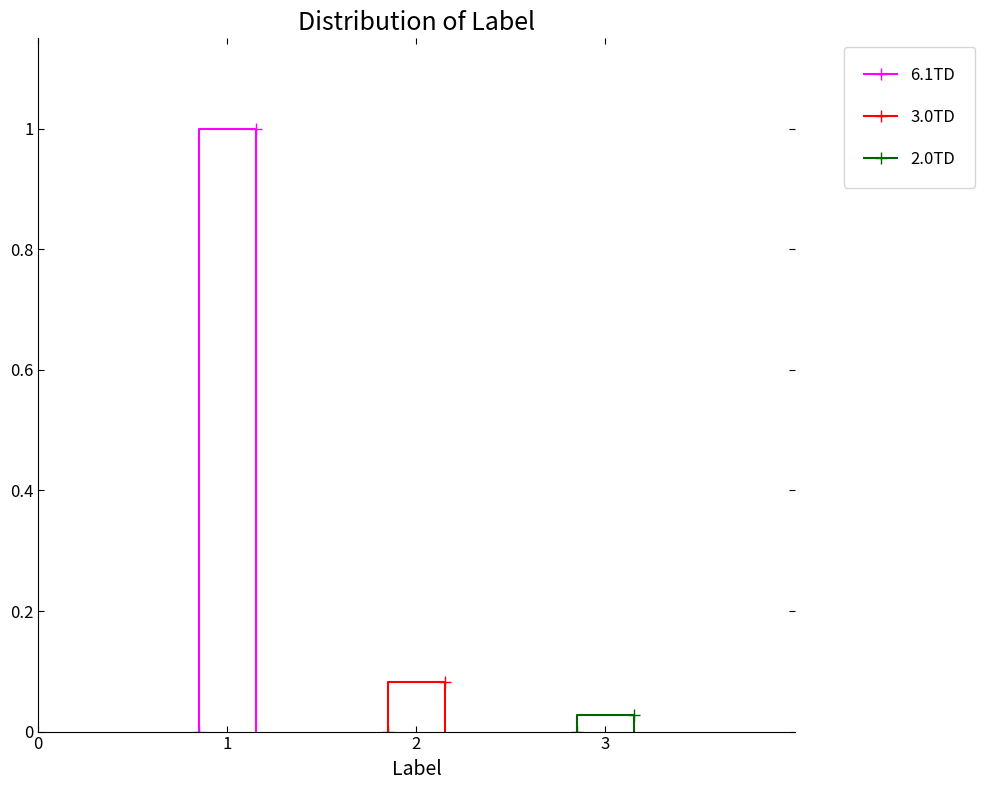

Reading right to left, what are all the values shown in this chart?

6.1TD: 0.0	1.0	1.0	0.0
3.0TD: 0.0	0.1	0.1	0.0
2.0TD: 0.0	0.0	0.0	0.0